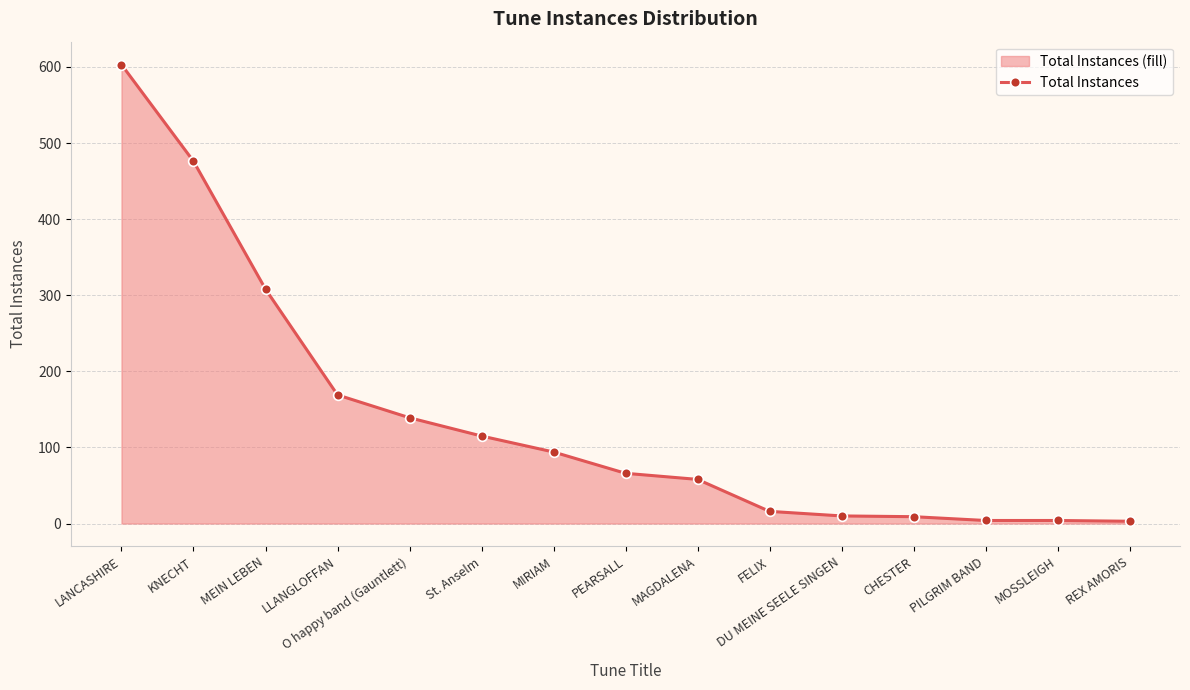

How many lines are shown in the chart?

1